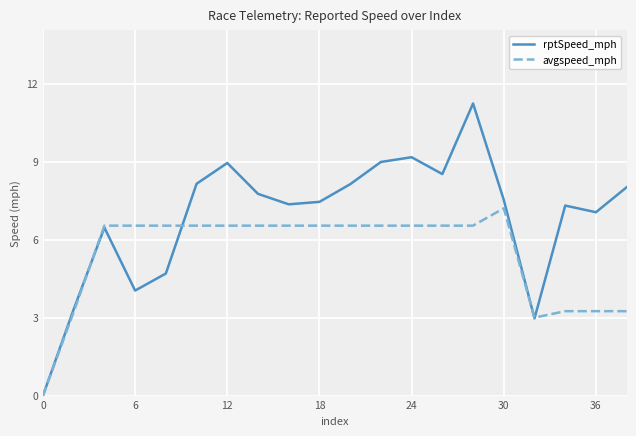

What is the highest value of the avgspeed_mph series?

7.2